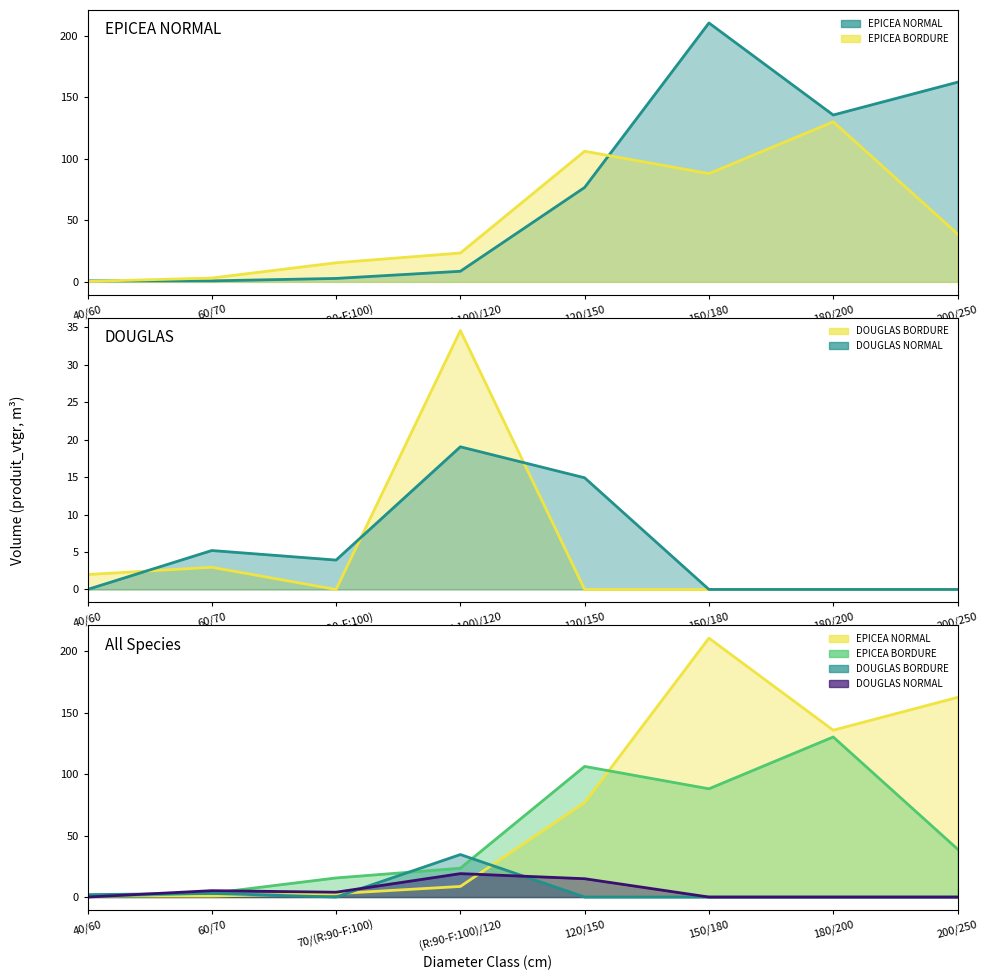

Which series has the widest spread of values?

EPICEA NORMAL